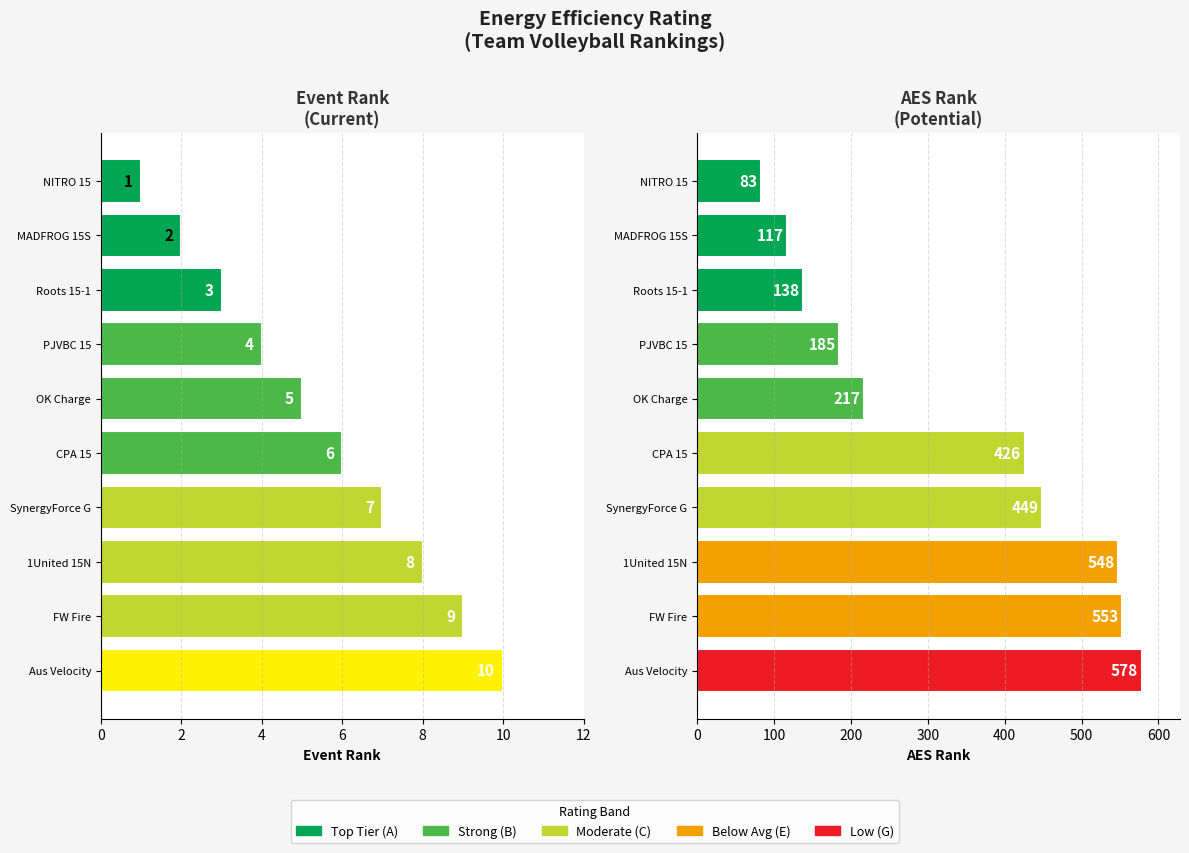

At how many categories does at least one series exceed 246?

5